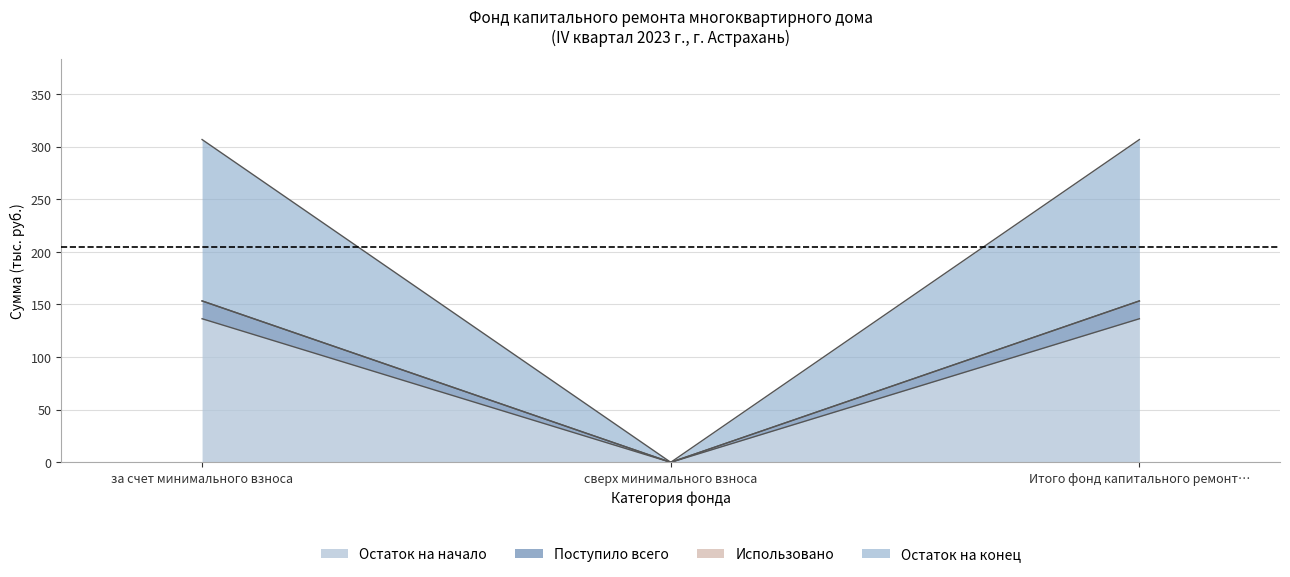

What is the highest value of the Остаток на начало series?

136.5